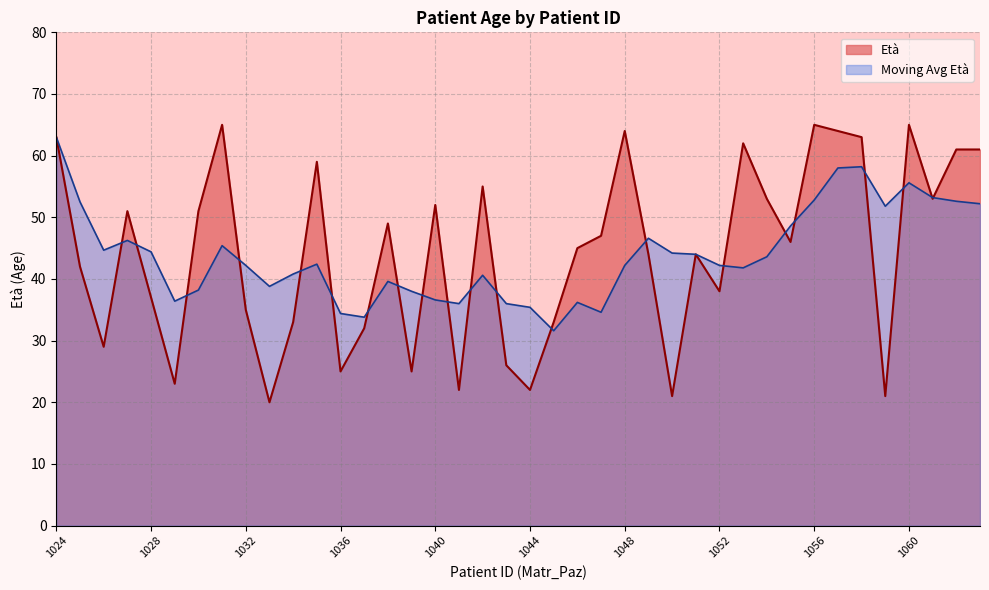

How many points are higher than both their immediate neighbors (excluding endpoints)?

11